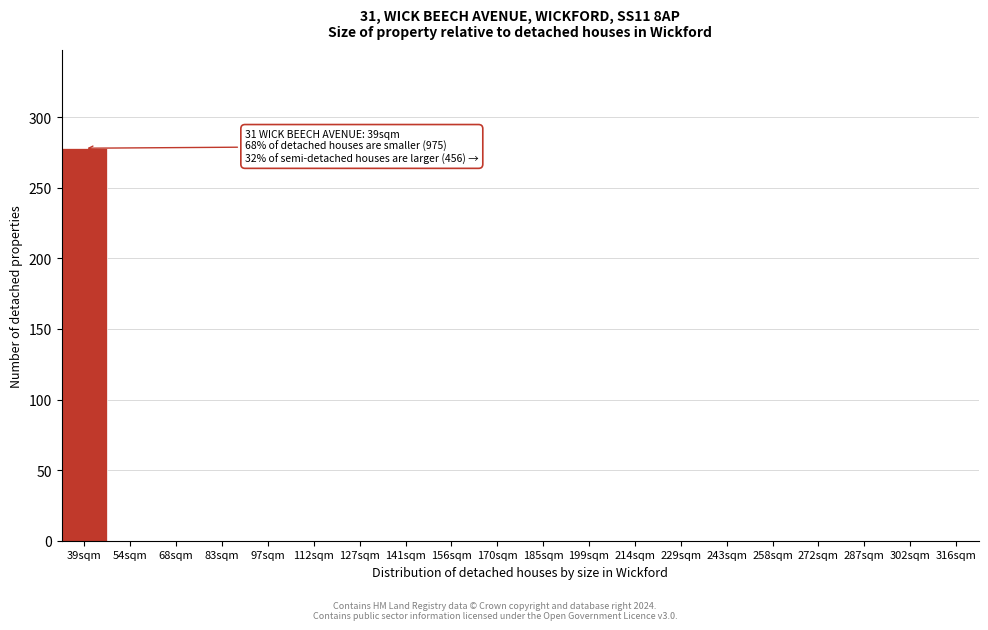

Reading left to right, extract all data points from this chart.

39sqm=278	54sqm=0	68sqm=0	83sqm=0	97sqm=0	112sqm=0	127sqm=0	141sqm=0	156sqm=0	170sqm=0	185sqm=0	199sqm=0	214sqm=0	229sqm=0	243sqm=0	258sqm=0	272sqm=0	287sqm=0	302sqm=0	316sqm=0